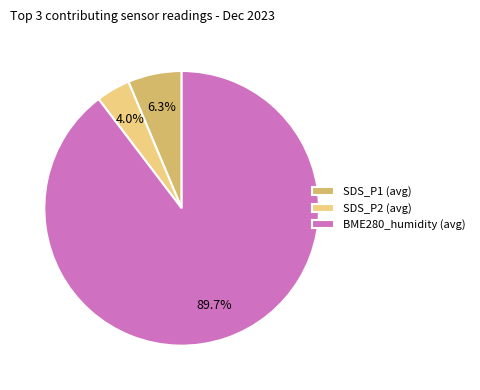

What is the largest slice in the pie chart?

BME280_humidity